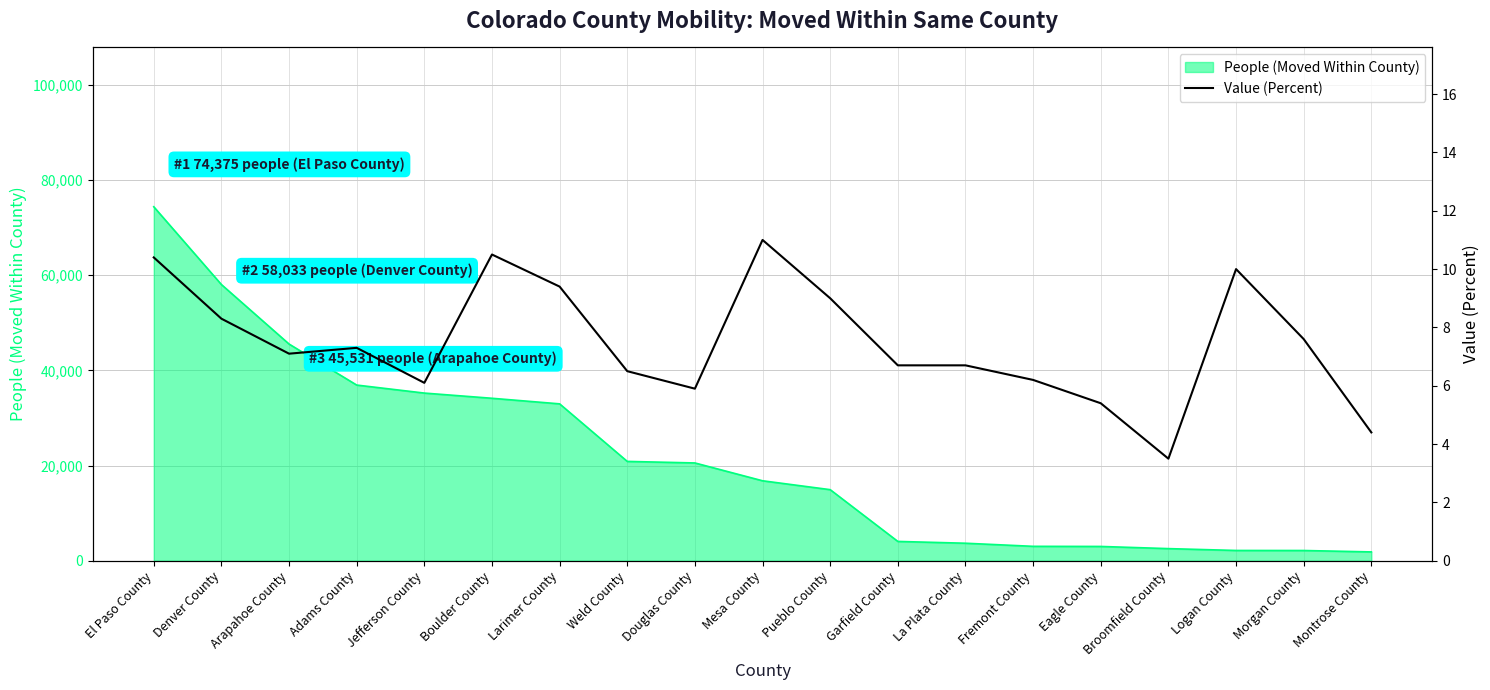

What is the label of the 7th point from the left?

Larimer County